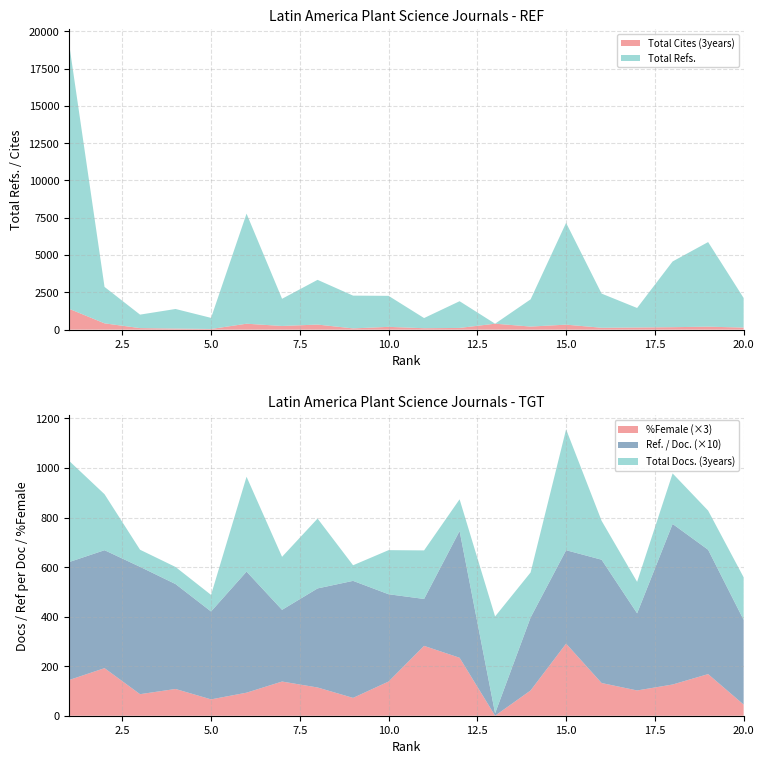

Reading left to right, transcribe all the data shown in this chart.

Total Refs.: 1=17806.0	2=2443.0	3=904.0	4=1313.0	5=745.0	6=7381.0	7=1824.0	8=2999.0	9=2198.0	10=2079.0	11=682.0	12=1791.0	13=0.0	14=1825.0	15=6827.0	16=2290.0	17=1308.0	18=4408.0	19=5673.0	20=1983.0
Total Cites (3years): 1=1398.0	2=420.0	3=101.0	4=70.0	5=42.0	6=395.0	7=244.0	8=338.0	9=81.0	10=185.0	11=93.0	12=113.0	13=397.0	14=204.0	15=333.0	16=124.0	17=142.0	18=163.0	19=197.0	20=137.0
Total Docs. (3years): 1=409.0	2=226.0	3=69.0	4=69.0	5=67.0	6=383.0	7=214.0	8=282.0	9=63.0	10=178.0	11=196.0	12=128.0	13=391.0	14=182.0	15=488.0	16=157.0	17=127.0	18=204.0	19=158.0	20=172.0
Ref. / Doc.: 1=47.6	2=47.6	3=51.4	4=42.4	5=35.5	6=48.9	7=28.9	8=40.0	9=47.2	10=35.2	11=18.9	12=51.2	13=1.0	14=29.4	15=37.7	16=49.8	17=31.1	18=64.8	19=50.2	20=34.2
%Female: 1=48.0	2=64.0	3=29.0	4=36.0	5=22.0	6=31.0	7=46.0	8=38.0	9=24.0	10=46.0	11=94.0	12=78.0	13=0.0	14=34.0	15=97.0	16=44.0	17=34.0	18=42.0	19=56.0	20=15.0